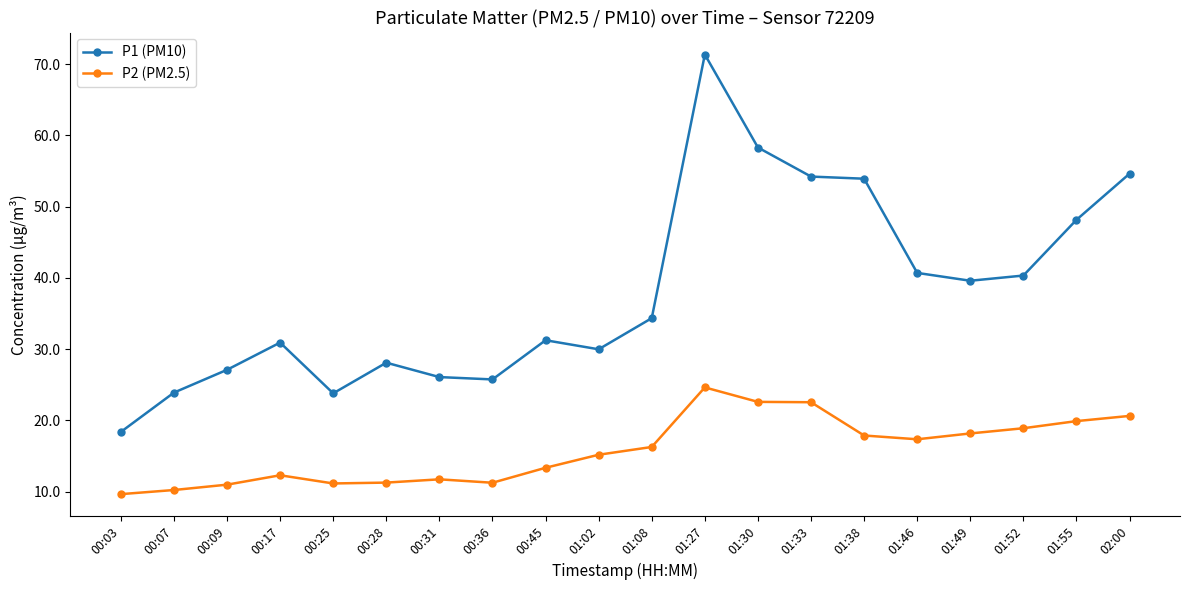

What is the label of the 8th point from the right?

01:30